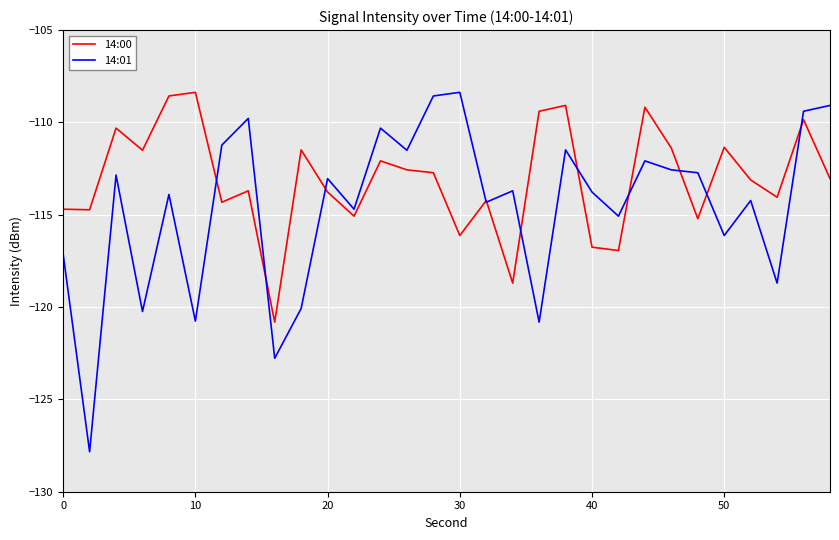

In 14:01, how many points are lower than both neighbors (excluding endpoints)?

11